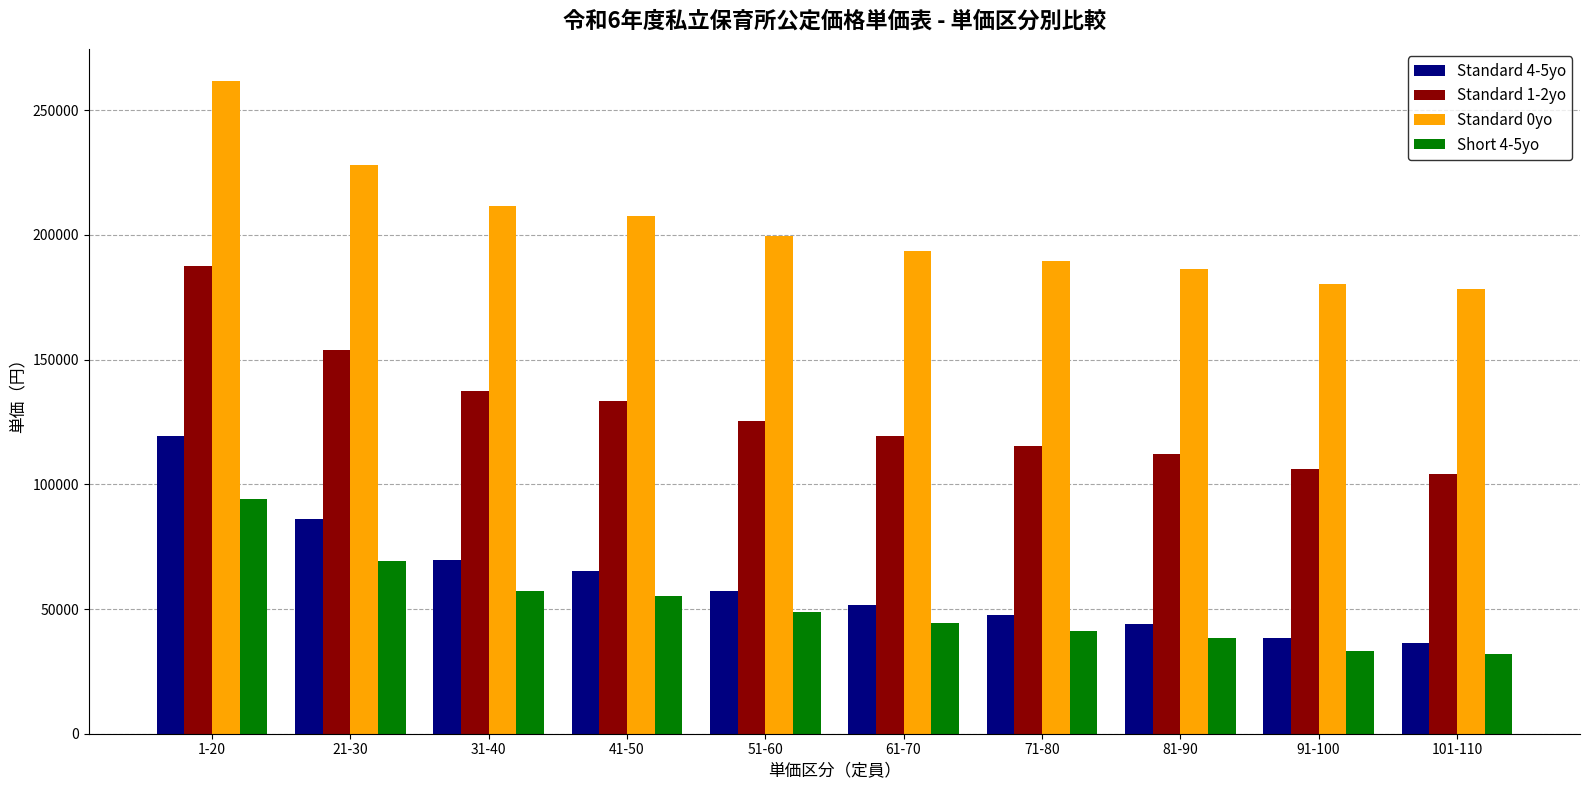

The Standard 0yo series shows 389825 at 21-30. True or false?

False